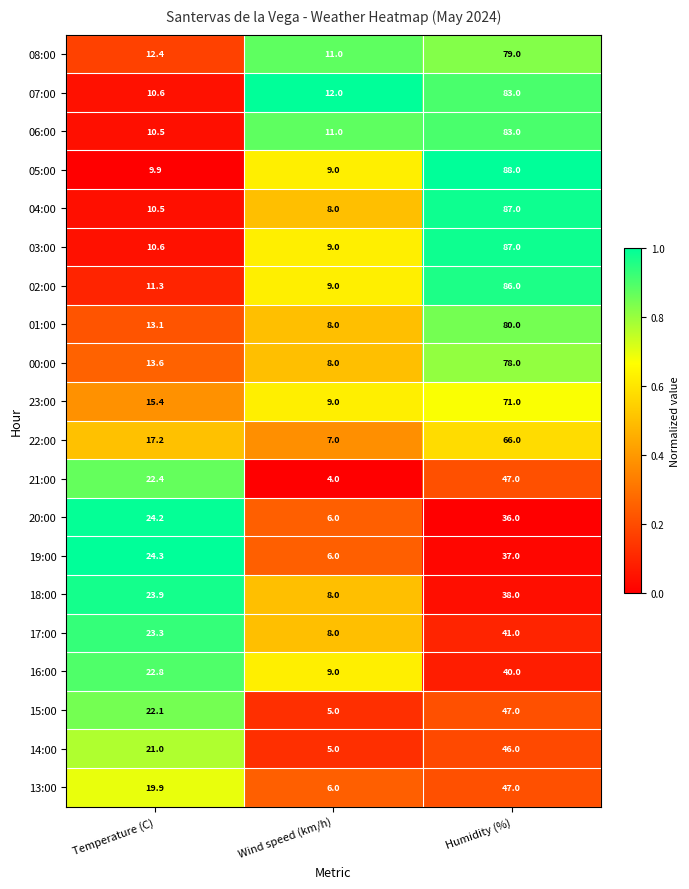

What is the maximum value for 07:00?

83.0